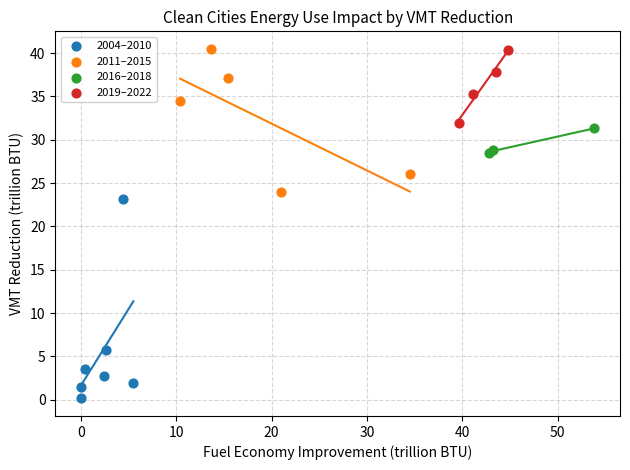

What are all the series names shown in the legend?

2004–2010, 2011–2015, 2016–2018, 2019–2022